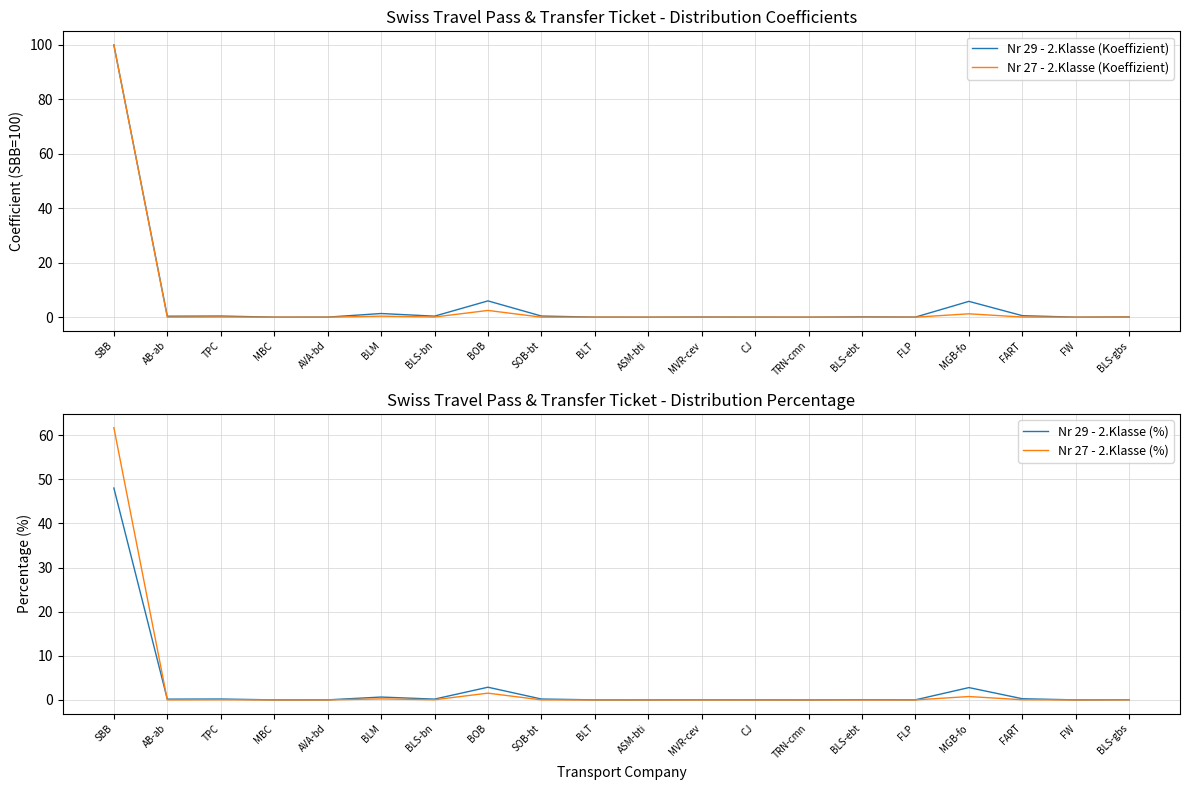

The Nr 29 - 2.Klasse (%) series shows 48.0 at SBB. True or false?

True